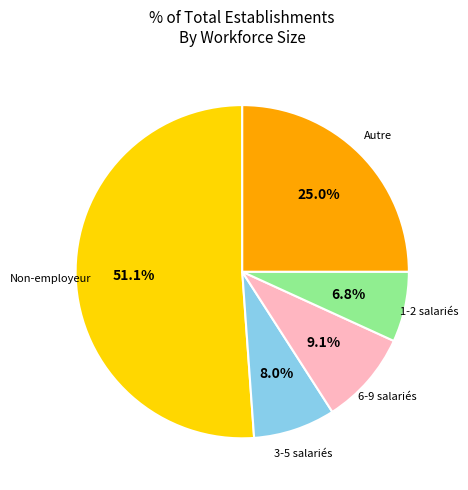

Does any single category account for the majority?

Yes